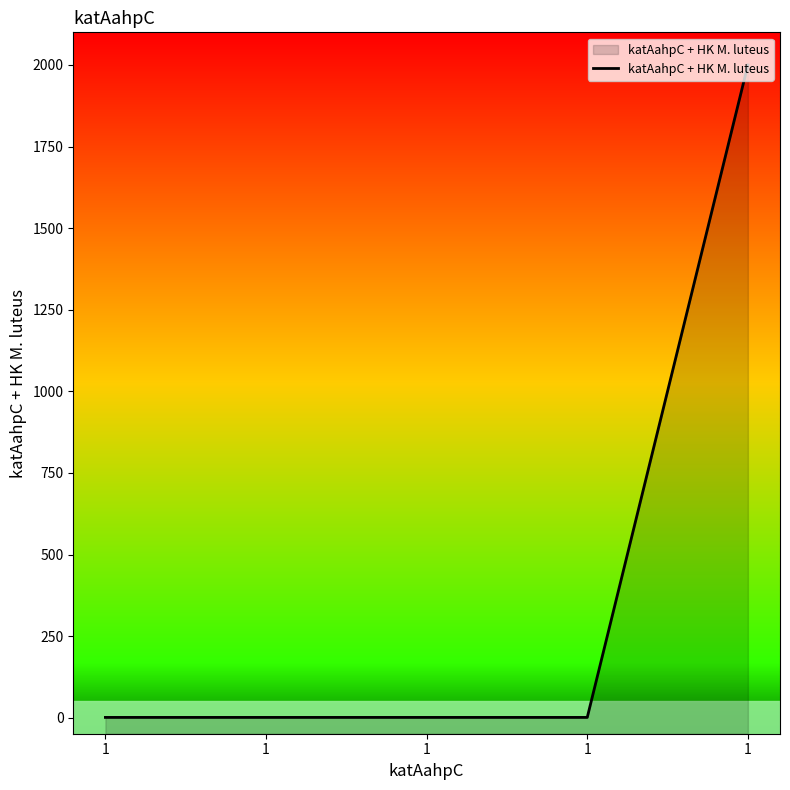

List the labels in order of value, largest first.

1, 1, 1, 1, 1